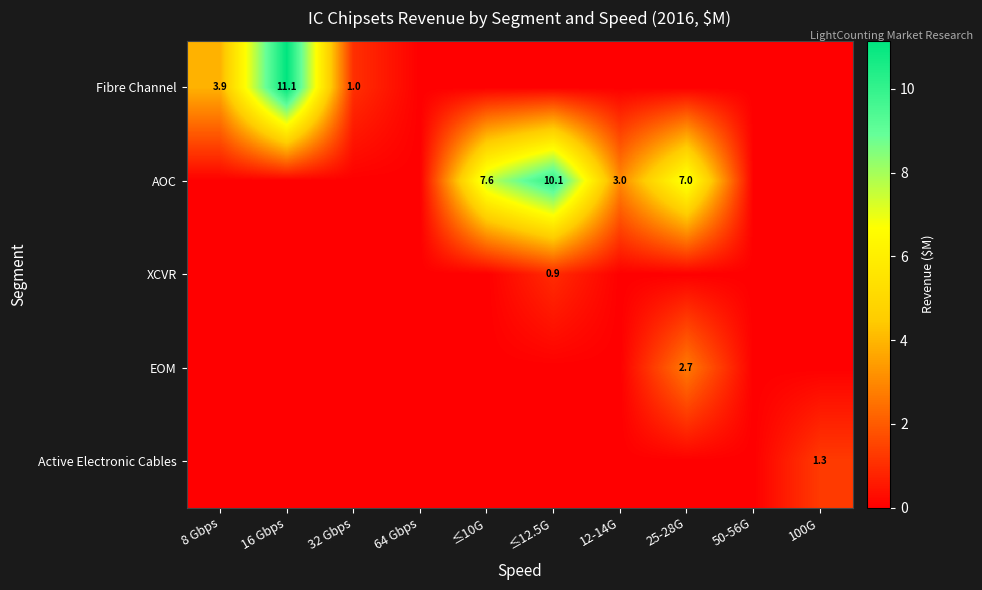

What is the sum of the Fibre Channel values at 16 Gbps and 8 Gbps?

15.0